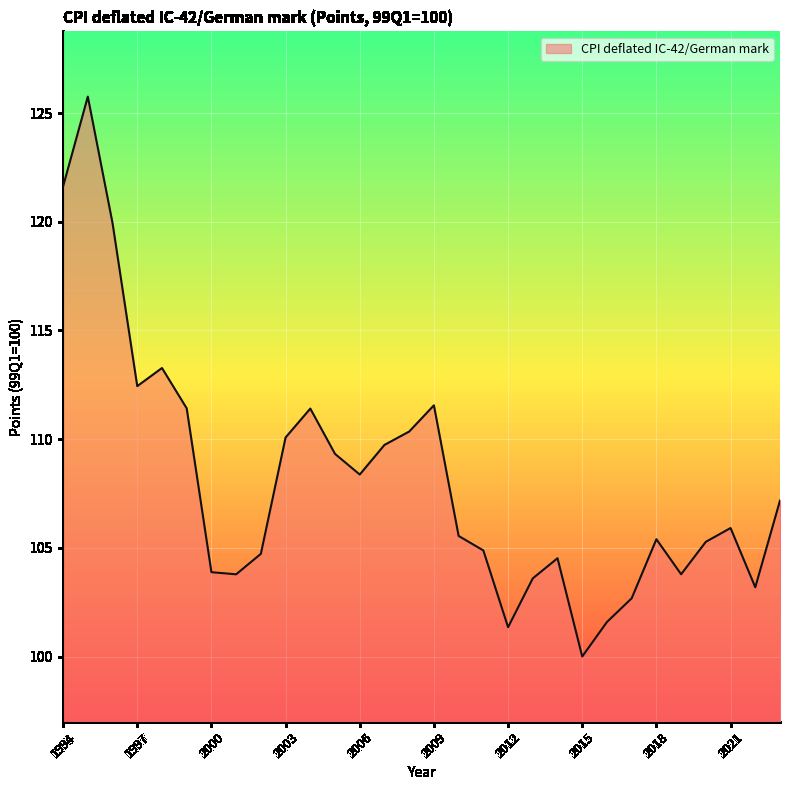

Reading right to left, transcribe all the data shown in this chart.

2023=107.2	2022=103.2	2021=105.9	2020=105.3	2019=103.8	2018=105.4	2017=102.7	2016=101.6	2015=100.0	2014=104.5	2013=103.6	2012=101.3	2011=104.9	2010=105.5	2009=111.6	2008=110.4	2007=109.7	2006=108.4	2005=109.3	2004=111.4	2003=110.1	2002=104.7	2001=103.8	2000=103.9	1999=111.4	1998=113.3	1997=112.4	1996=119.9	1995=125.8	1994=121.6